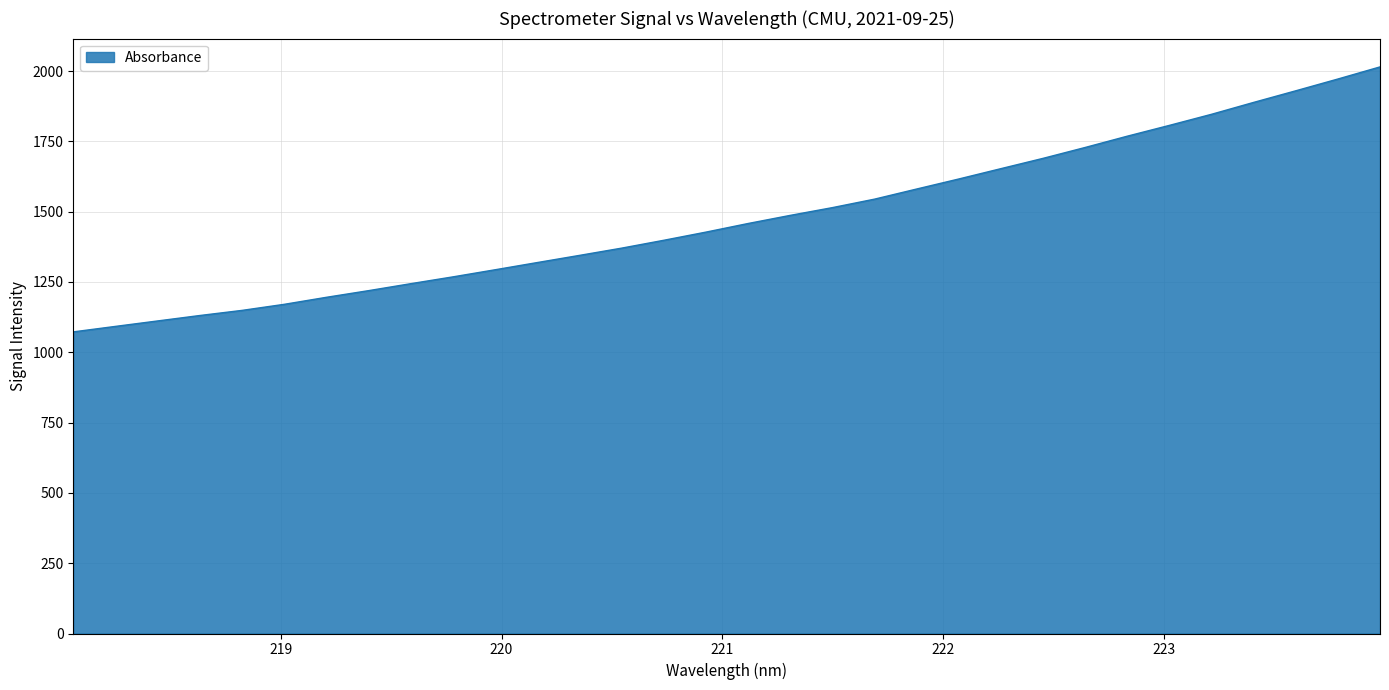

True or false: there are more than 0 points higher than both neighbors.

False